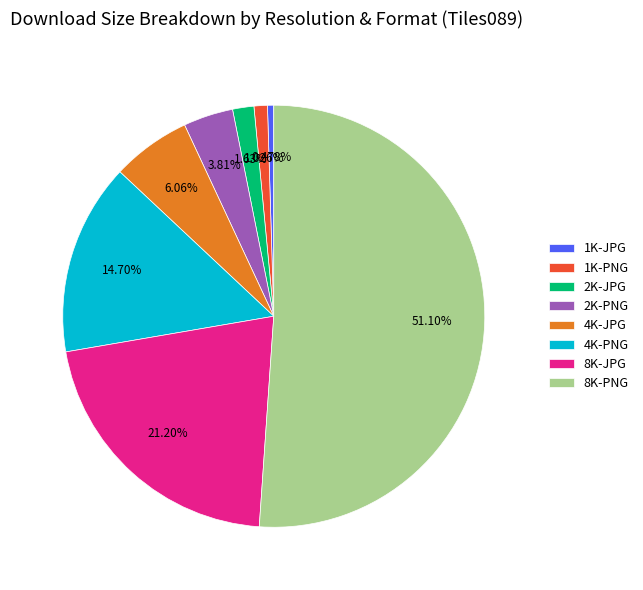

What percentage is the 8K-PNG slice, to the nearest percent?

51%